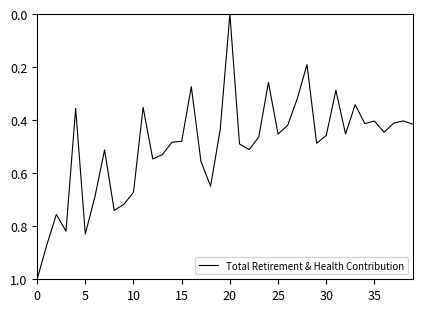

What is the greatest value displayed?

1.0